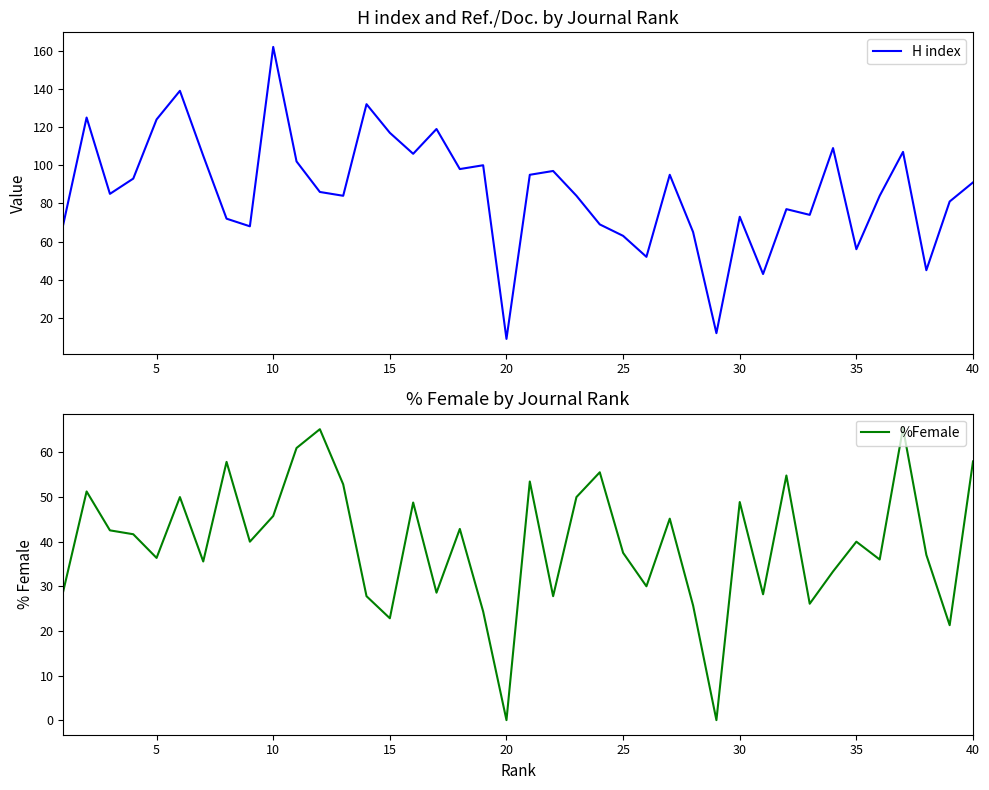

The %Female series shows 20.4 at 30. True or false?

False